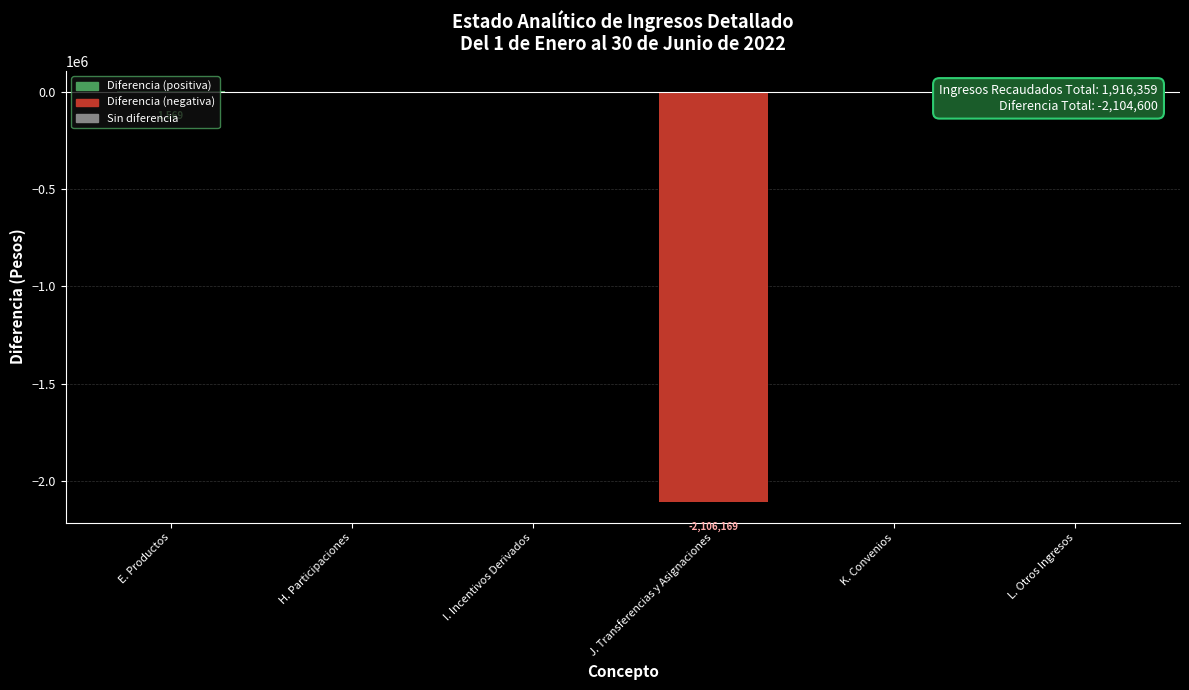

Are the bars horizontal?

No